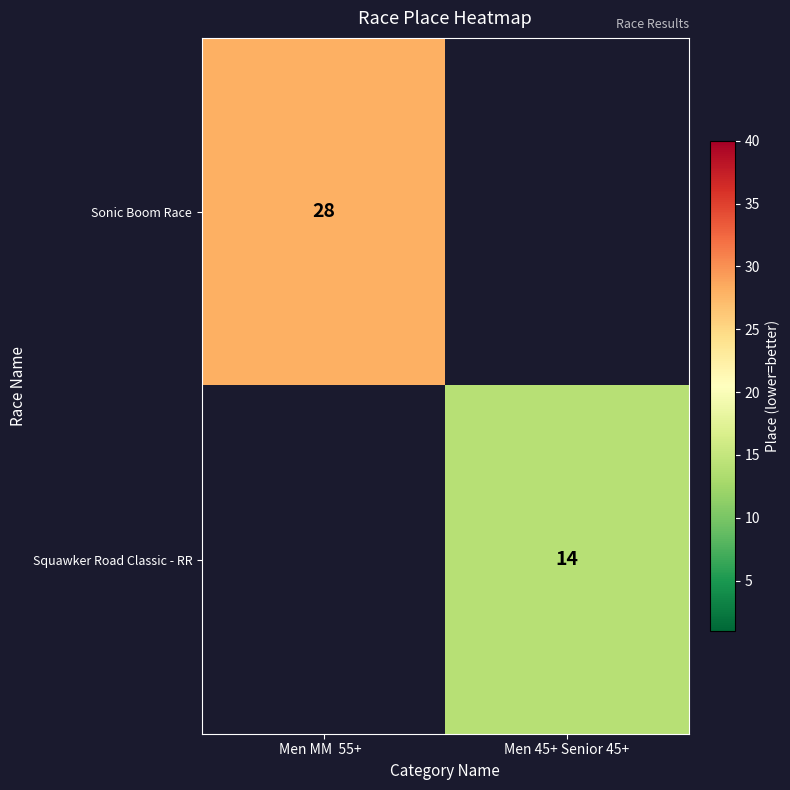

True or false: Sonic Boom Race has a value of 18 at Men MM  55+  .

False